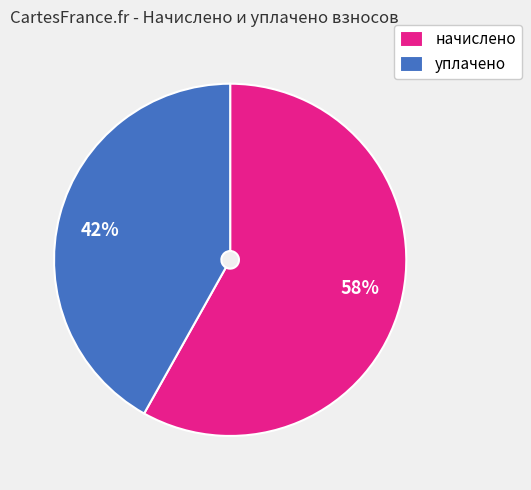

What is the ratio of the value at уплачено to the value at начислено?

0.7